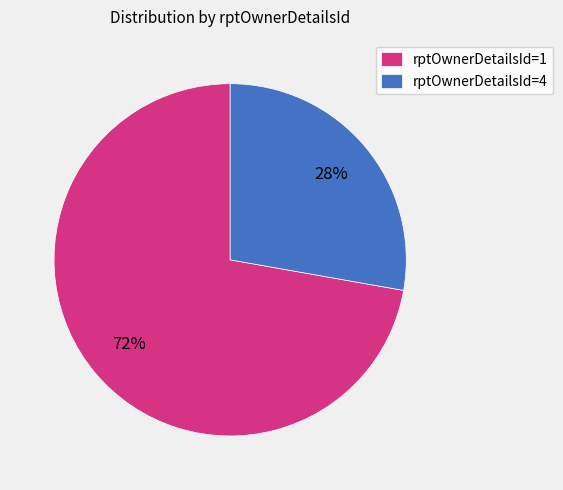

What is the smallest slice in the pie chart?

rptOwnerDetailsId=4